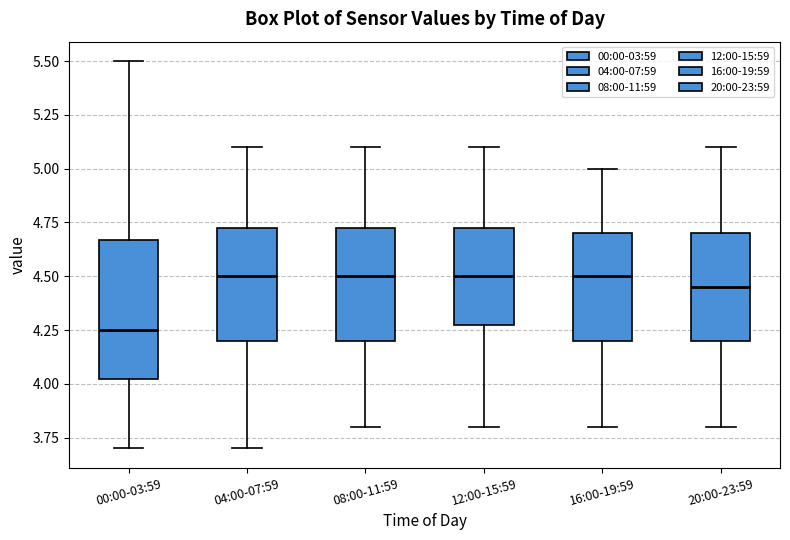

Where is the lower edge of the box for 12:00-15:59 on the y-axis? The values are not printed on the chart, so give them approximately, as read against the axis.

4.30